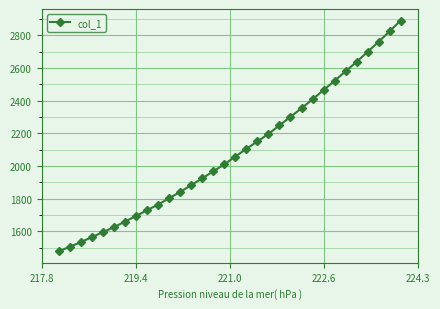

What is the value of the 19th point from the left?

2150.2